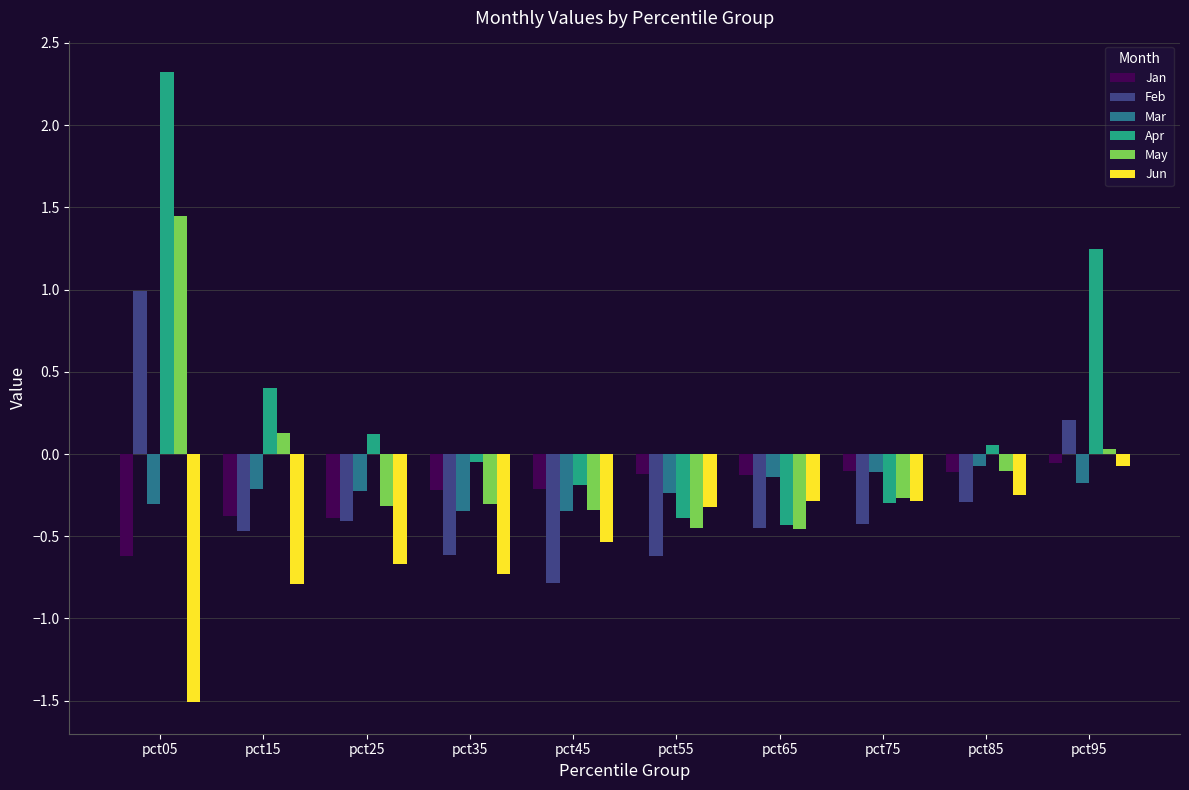

What is the minimum value shown in the chart?

-1.5